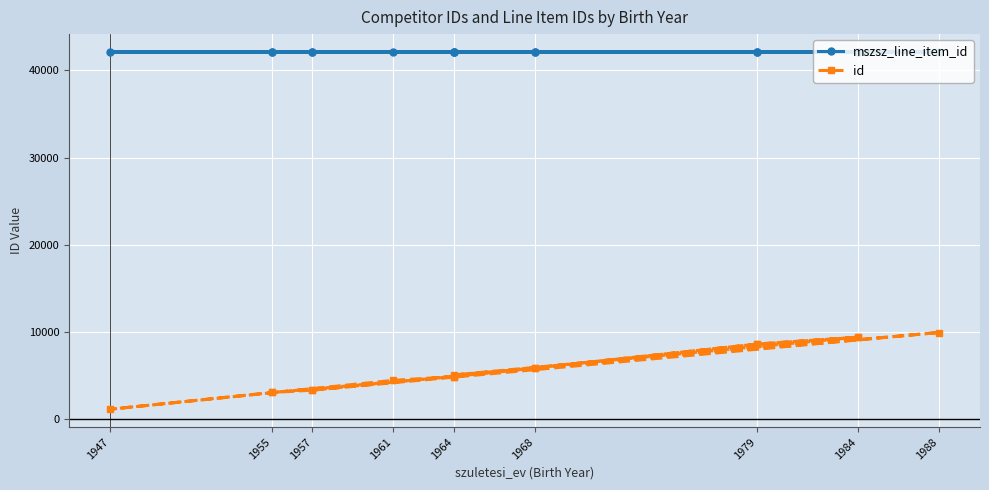

How many values in the id series exceed 5073?

7